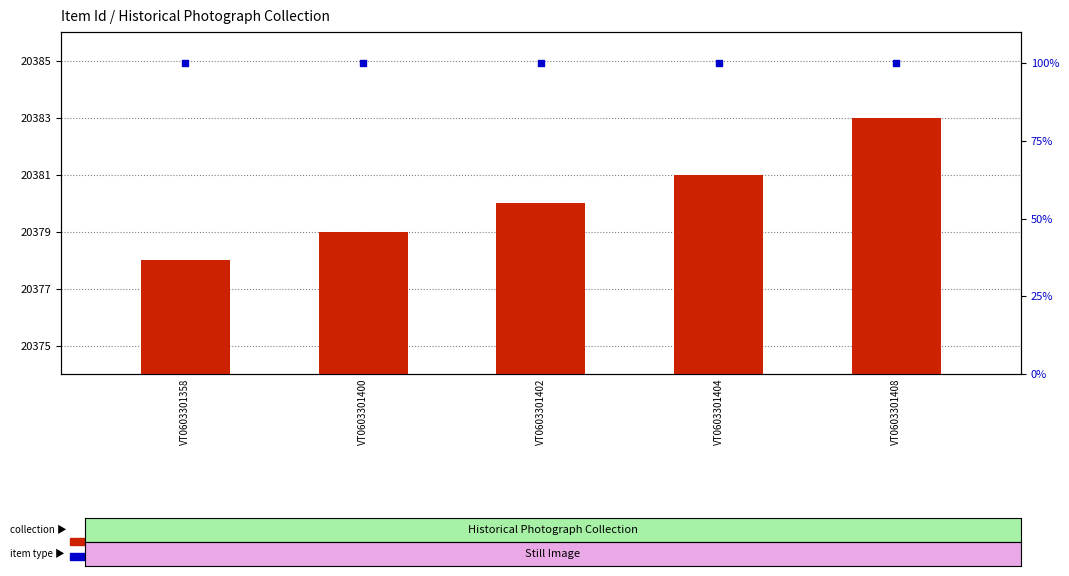

Is the value of count at VT0603301408 greater than the value of percentile rank within the sample at VT0603301402?

Yes